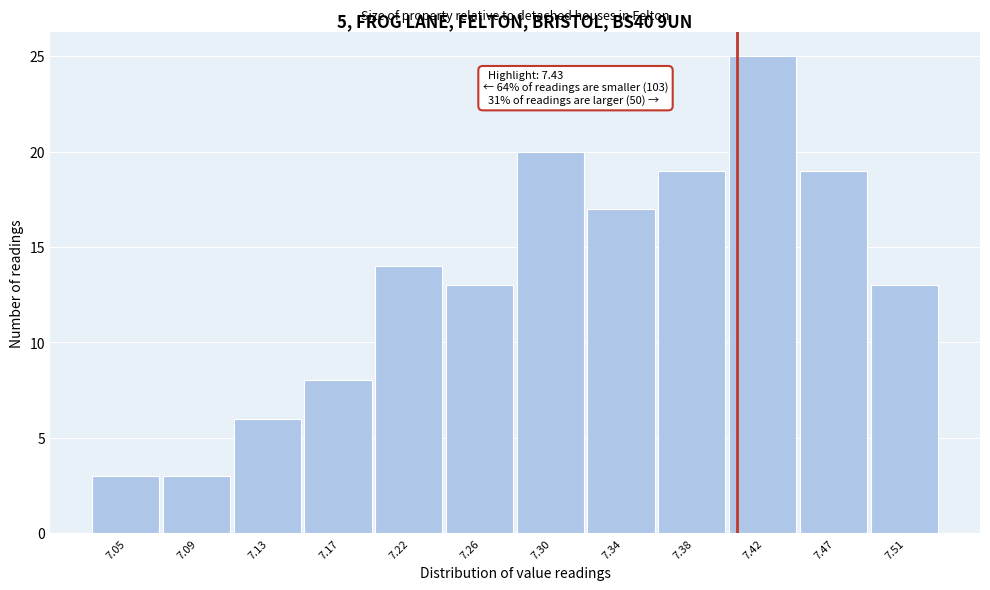

Reading left to right, list all the values displayed in this chart.

7.05=3	7.09=3	7.13=6	7.17=8	7.22=14	7.26=13	7.30=20	7.34=17	7.38=19	7.42=25	7.47=19	7.51=13